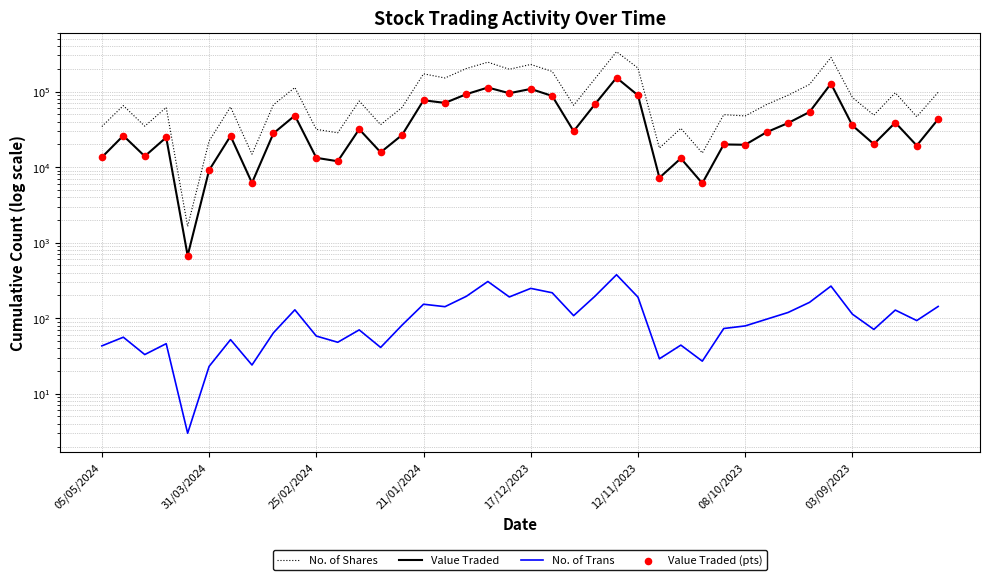

What are all the series names shown in the legend?

No. of Shares, Value Traded, No. of Trans, Value Traded (pts)